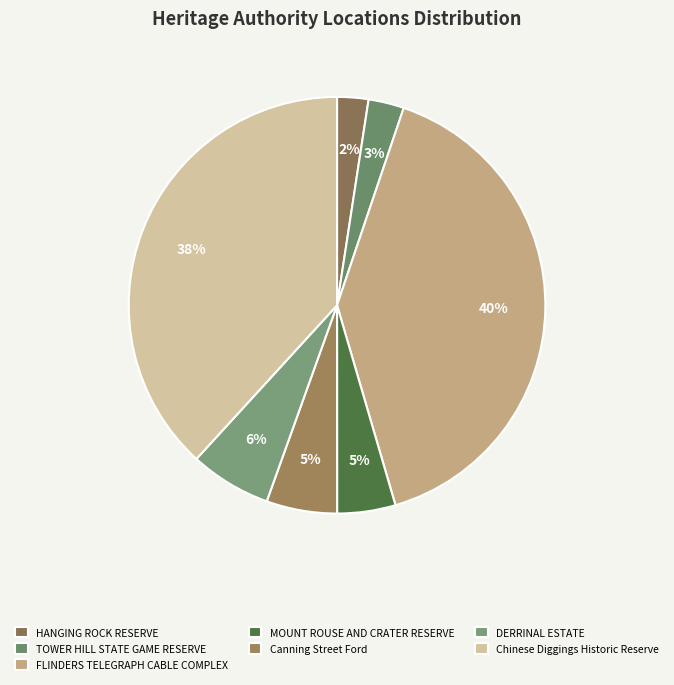

Does TOWER HILL STATE GAME RESERVE represent more than half of the total?

No